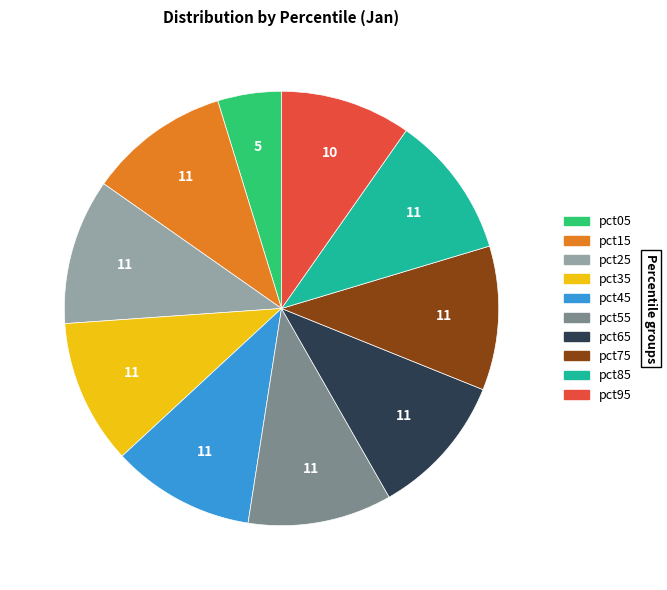

Is the sum of pct25 and pct35 greater than half?

No